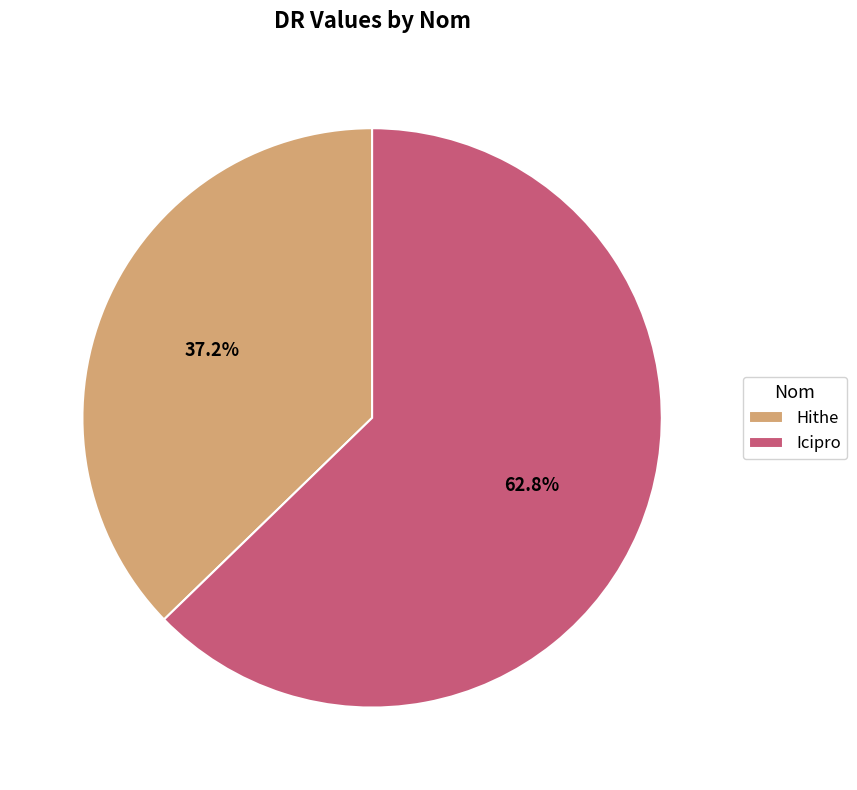

What is the ratio of the value at Icipro to the value at Hithe?

1.7